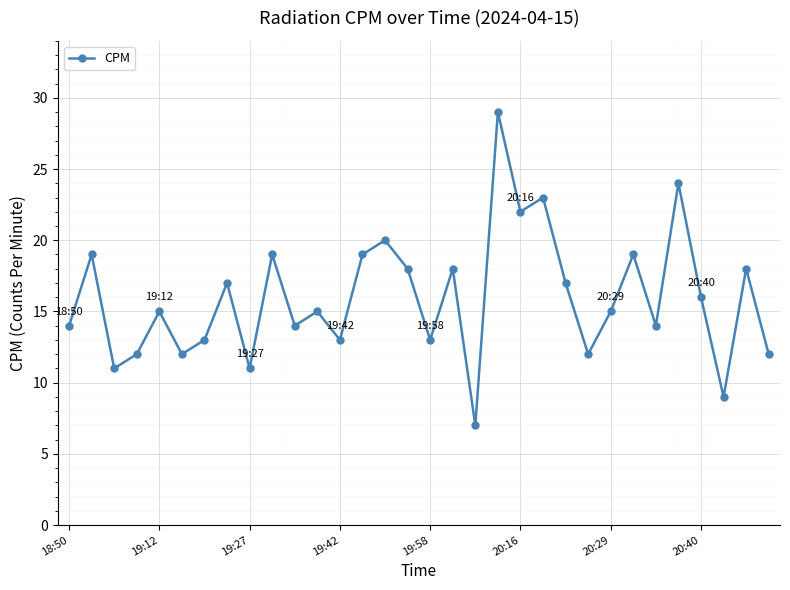

What is the maximum value shown in the chart?

29